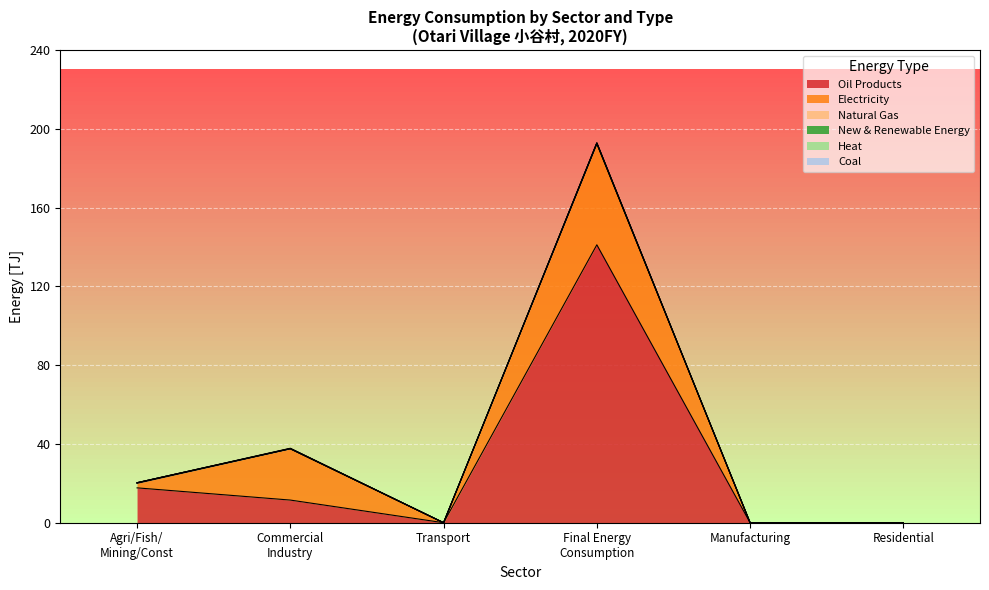

What is the spread (max minus min) of values at Final Energy Consumption?

141.1